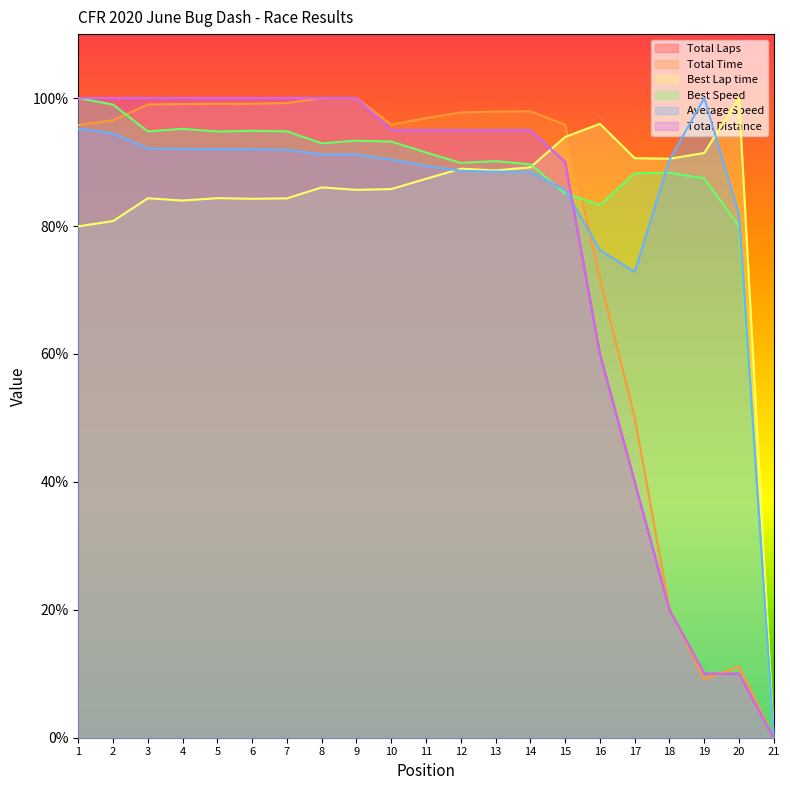

True or false: Total Distance and Best Speed cross at least once.

True